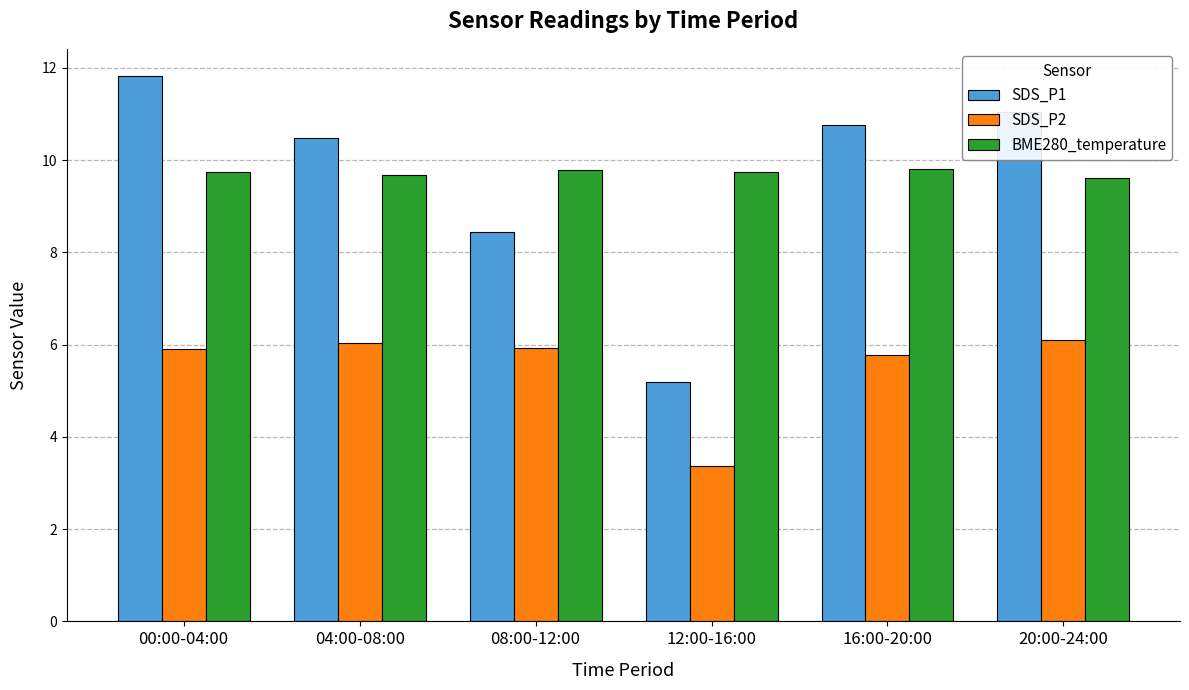

Which series has the widest spread of values?

SDS_P1